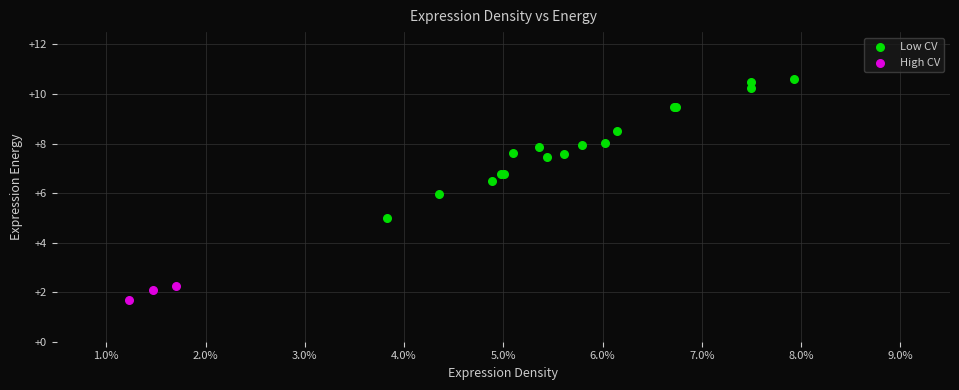

Which series contains the lowest Y value?

High CV